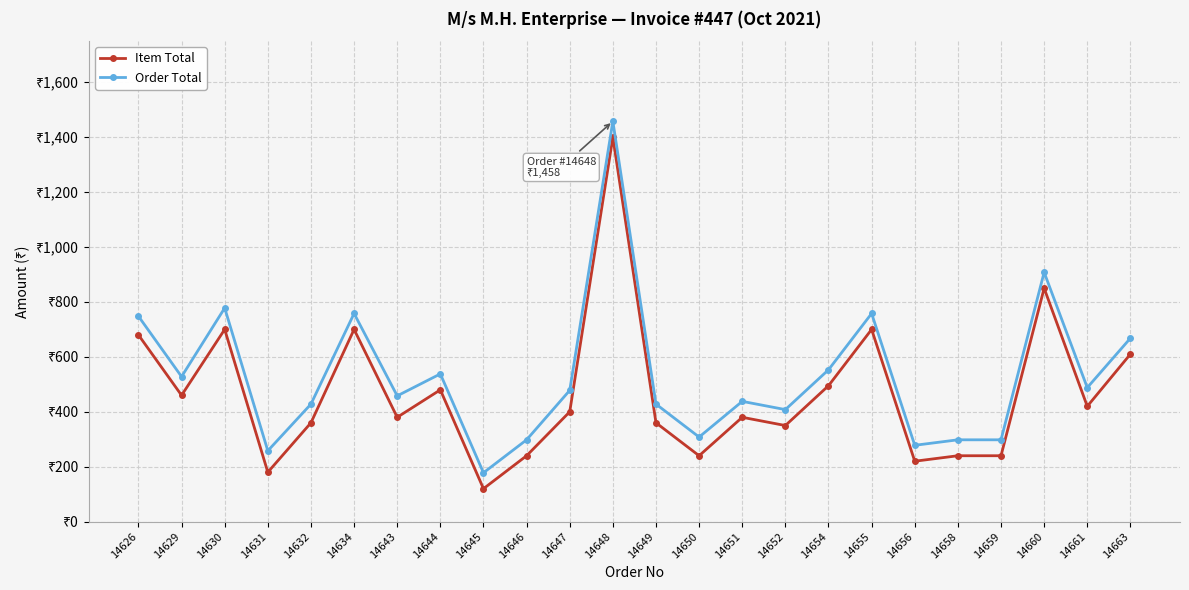

True or false: Item Total and Order Total cross at least once.

False